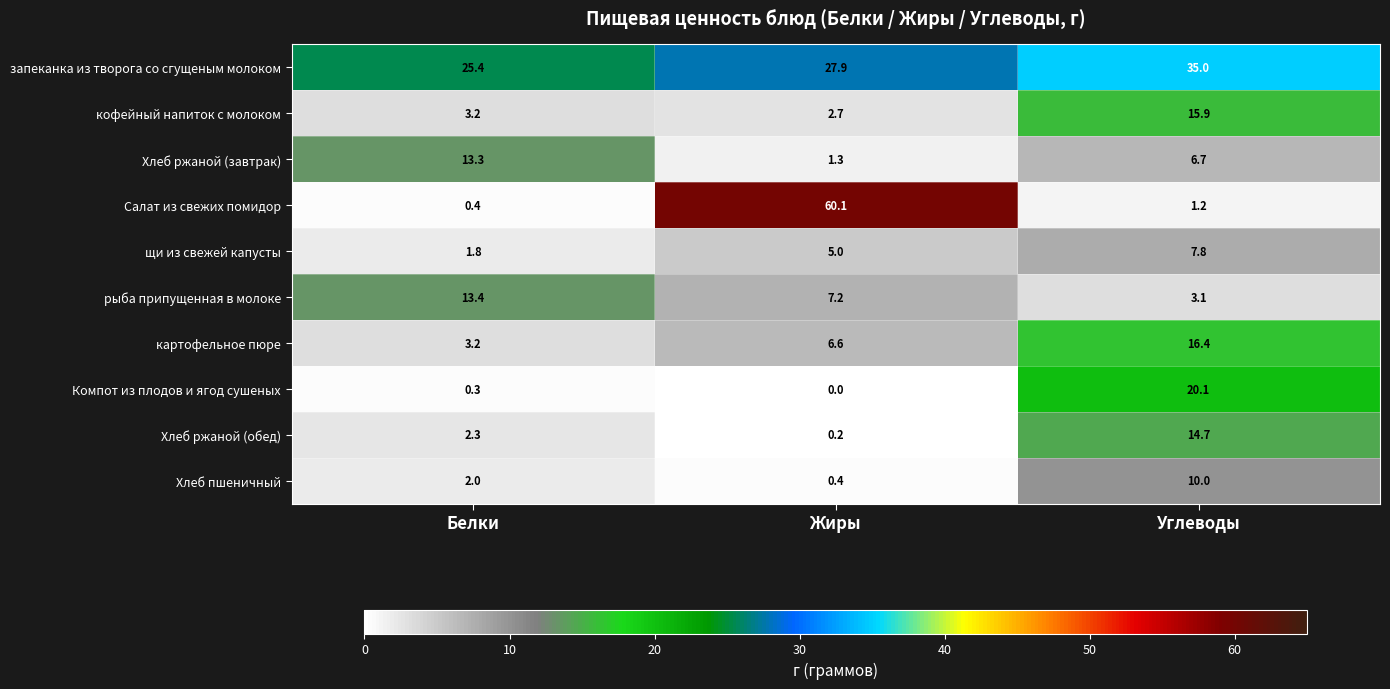

Rank the series by their maximum value, from highest to lowest.

Салат из свежих помидор, запеканка из творога со сгущеным молоком, Компот из плодов и ягод сушеных, картофельное пюре, кофейный напиток с молоком, Хлеб ржаной (обед), рыба припущенная в молоке, Хлеб ржаной (завтрак), Хлеб пшеничный, щи из свежей капусты